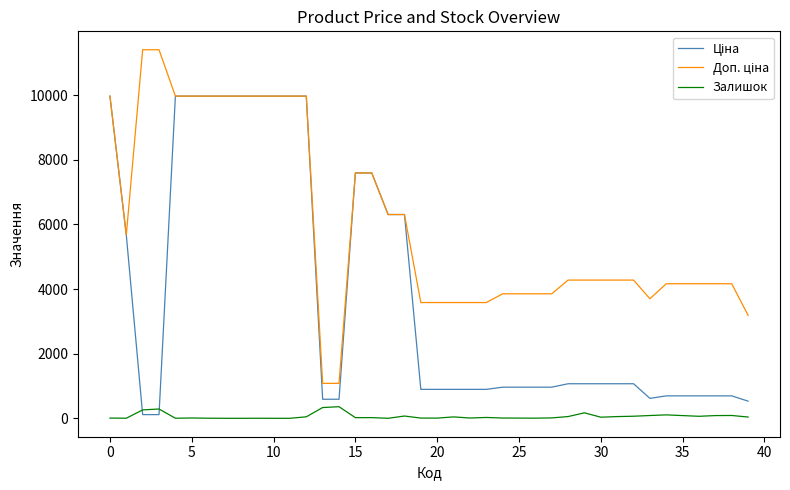

What is the greatest value displayed?

11410.0